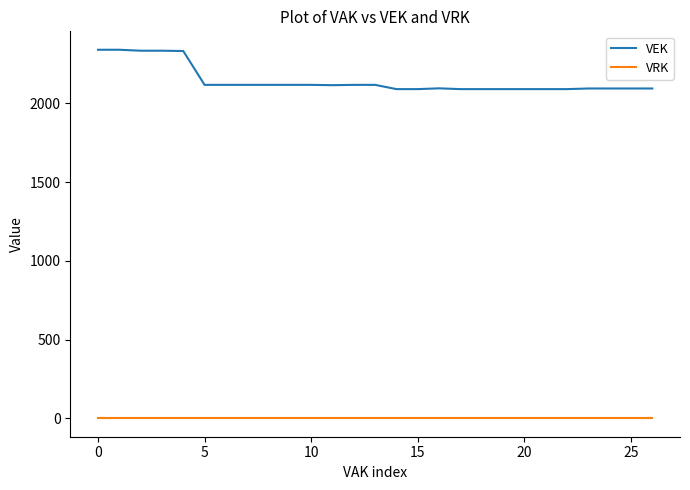

True or false: VEK and VRK cross at least once.

False